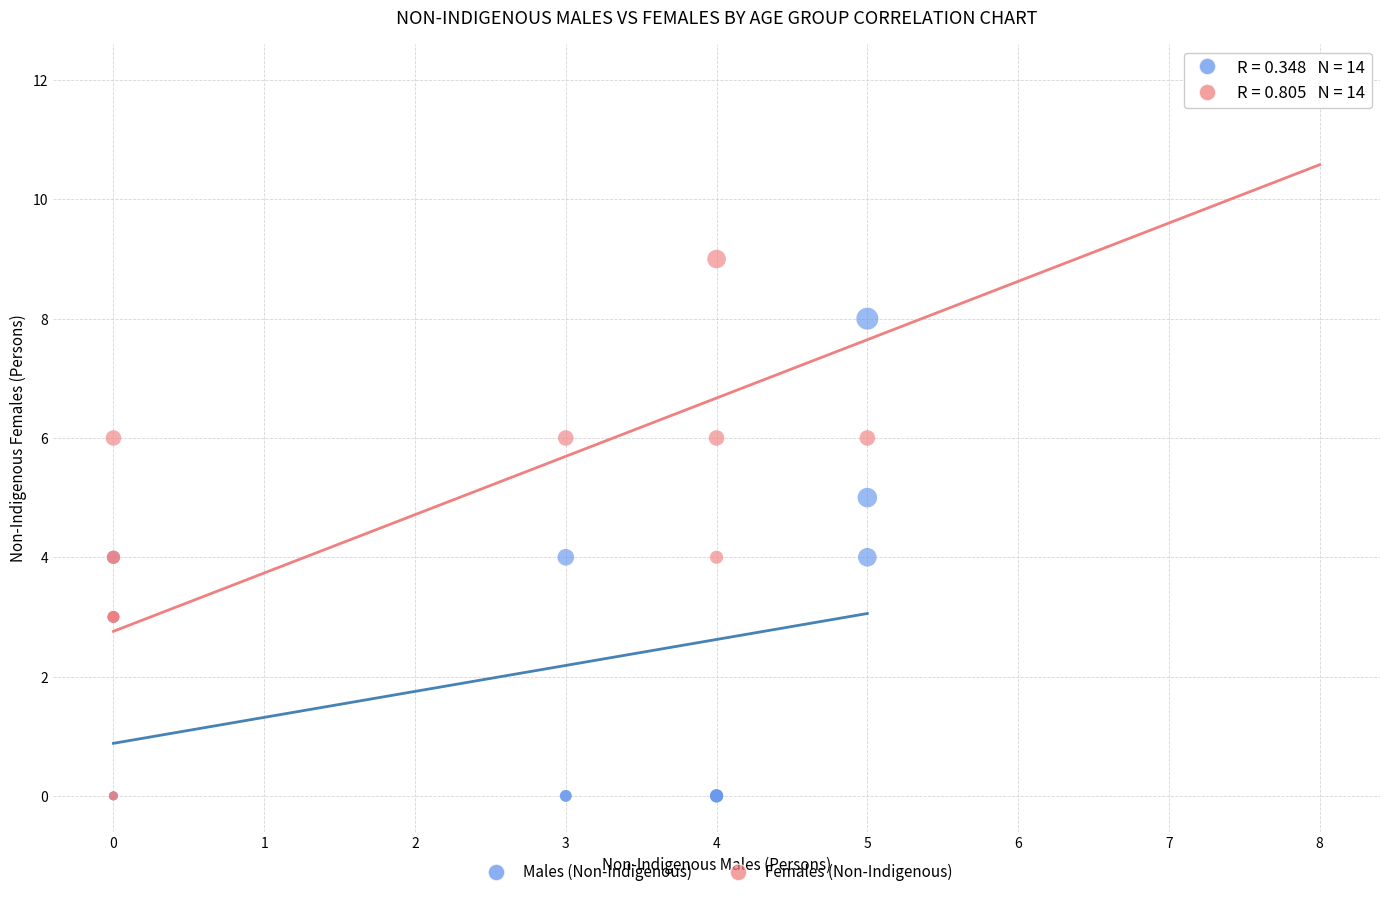

Which series reaches the maximum Y coordinate?

Females (Non-Indigenous)